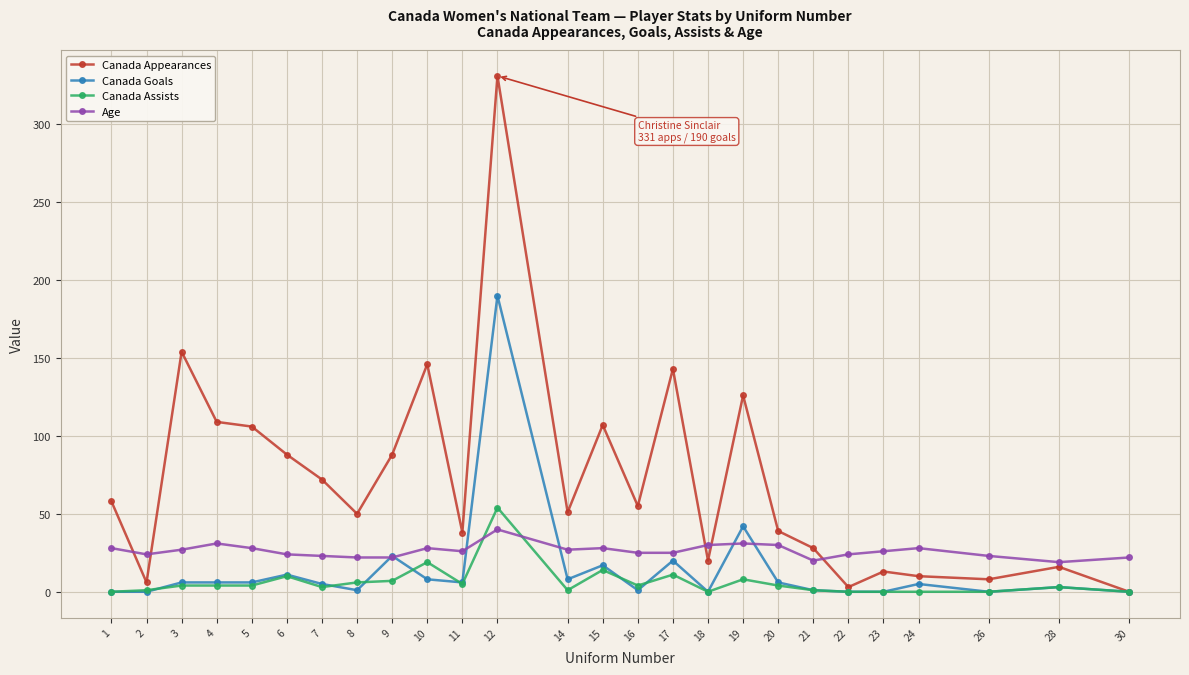

Which series has the largest range (max minus min)?

Canada Appearances